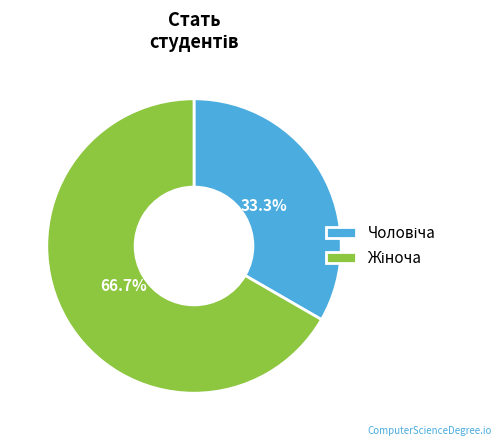

Is there a majority slice in this chart?

Yes